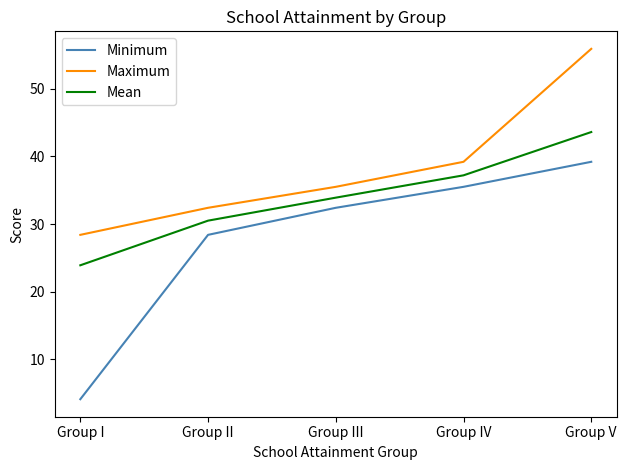

What position from the left is Group IV?

4